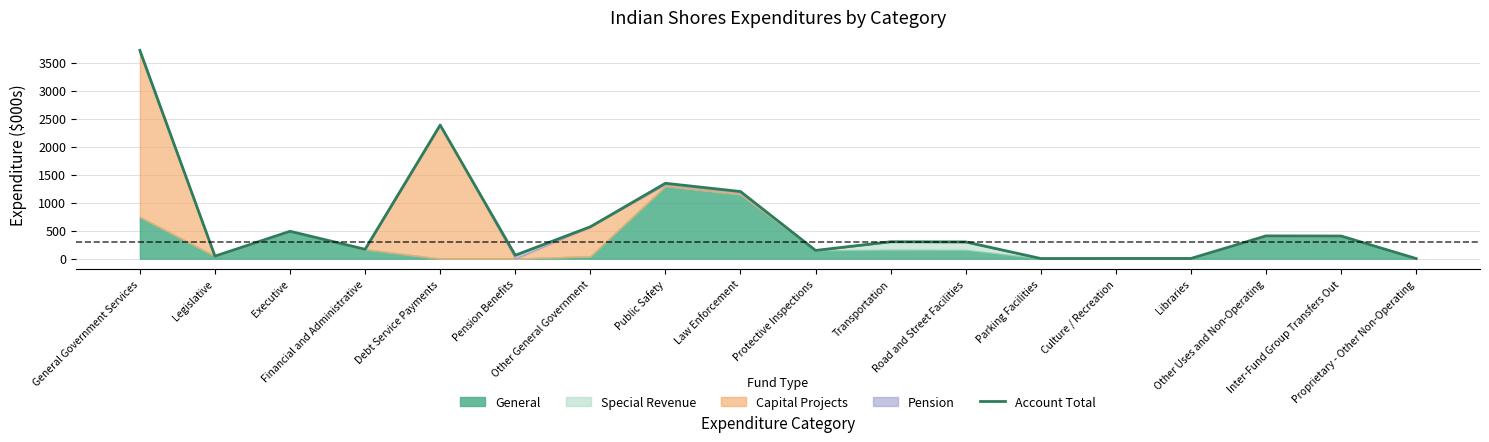

What value does the data have at Legislative?

45.4